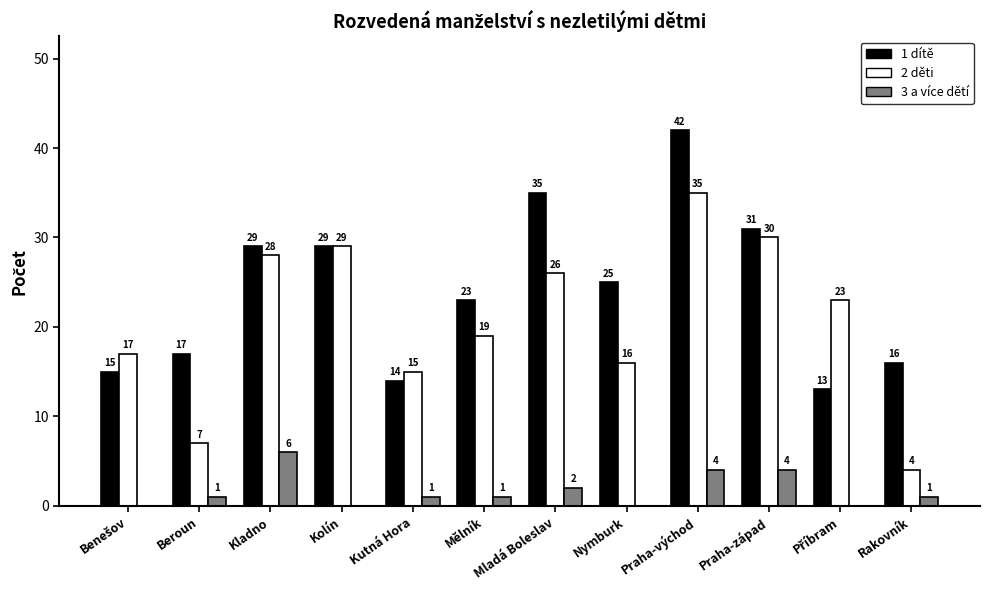

How many groups of bars are there?

12